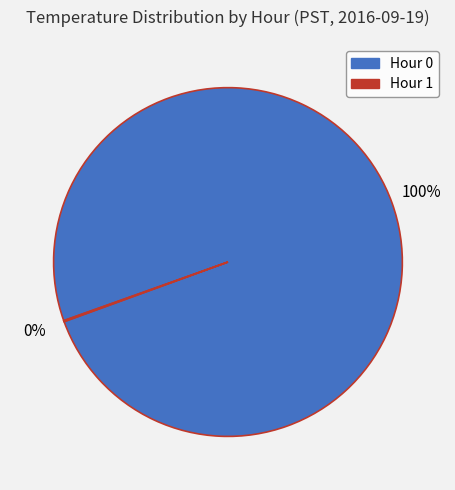

Is there a majority slice in this chart?

Yes